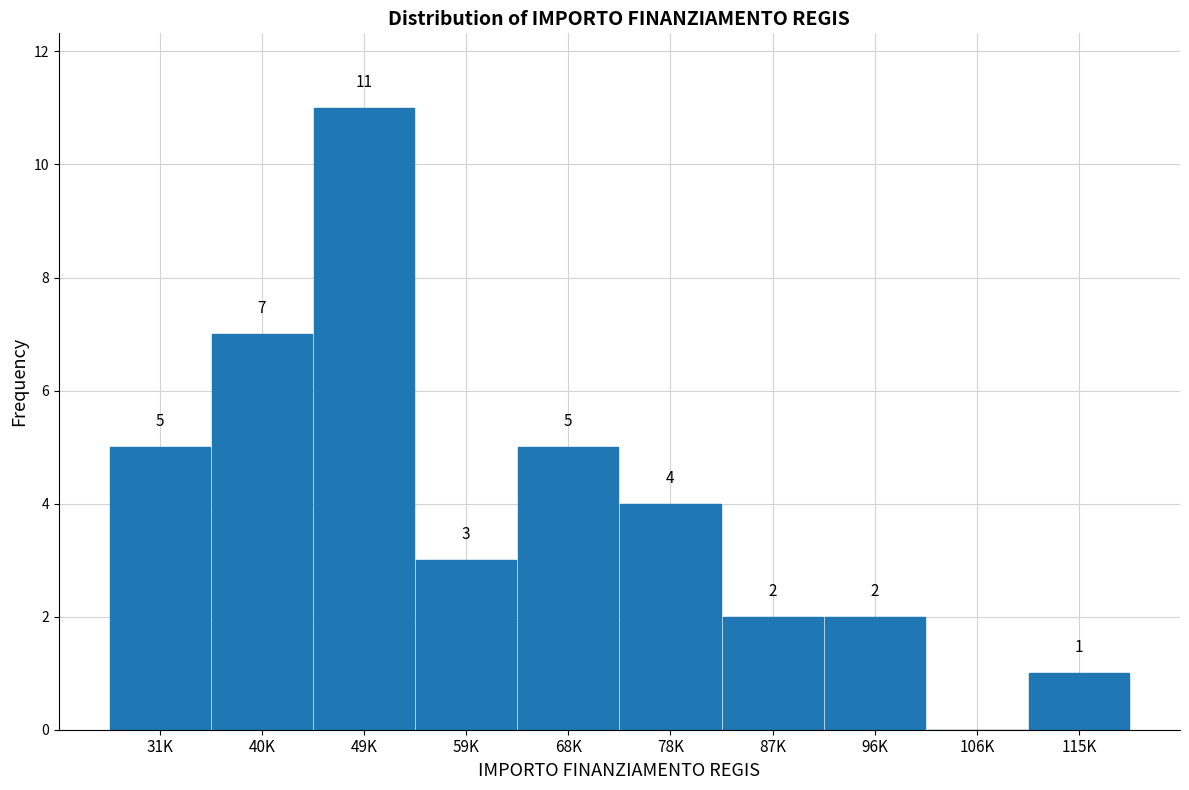

Reading left to right, list all the values displayed in this chart.

31K=5	40K=7	49K=11	59K=3	68K=5	78K=4	87K=2	96K=2	106K=0	115K=1